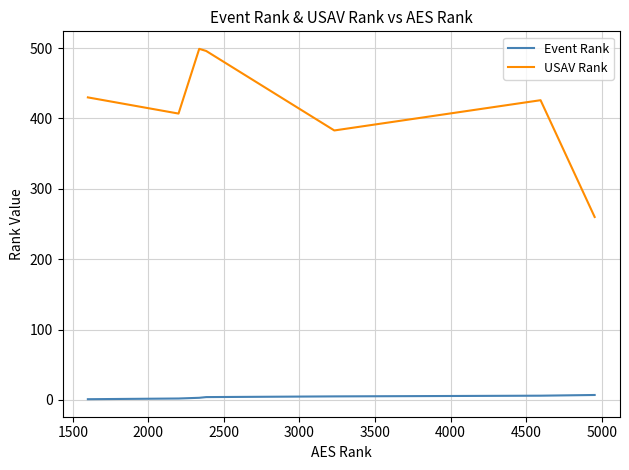

What is the maximum value shown in the chart?

499